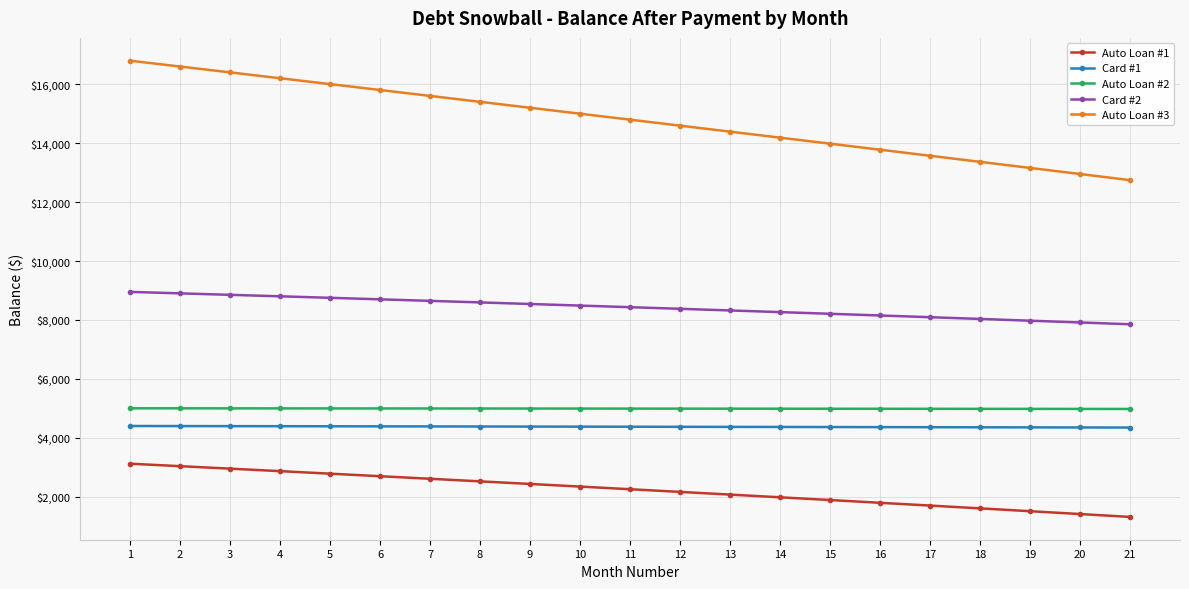

What is the average value of the Auto Loan #1 series?

2237.1